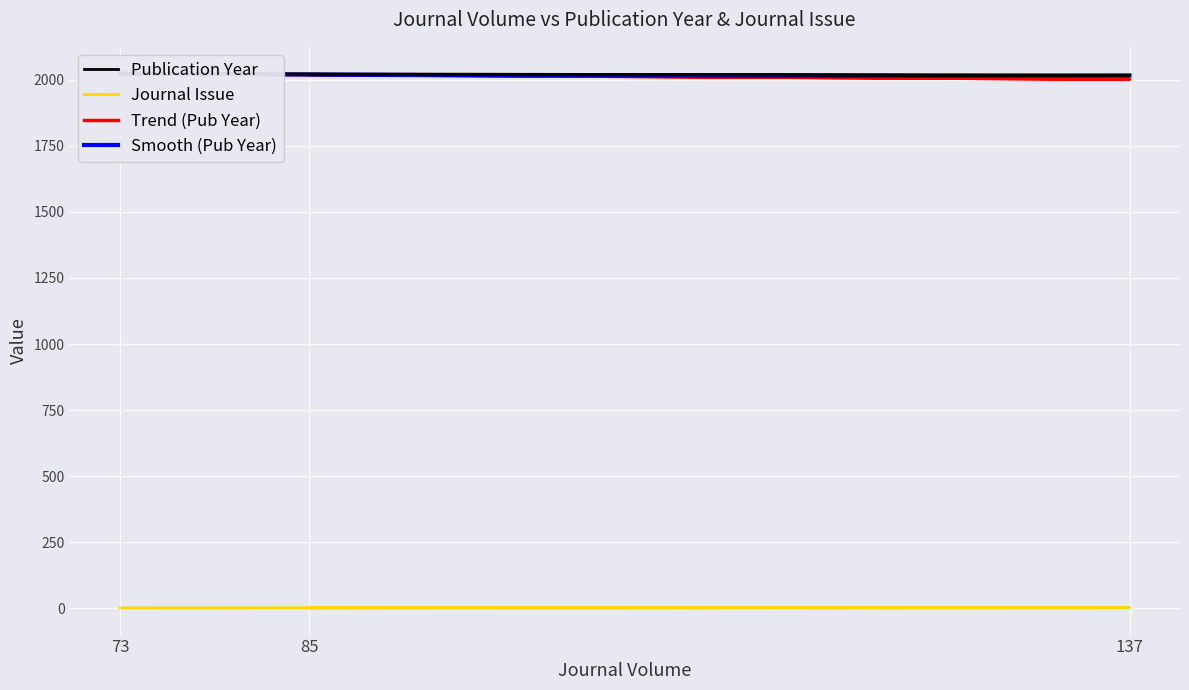

How many categories are shown in the chart?

3